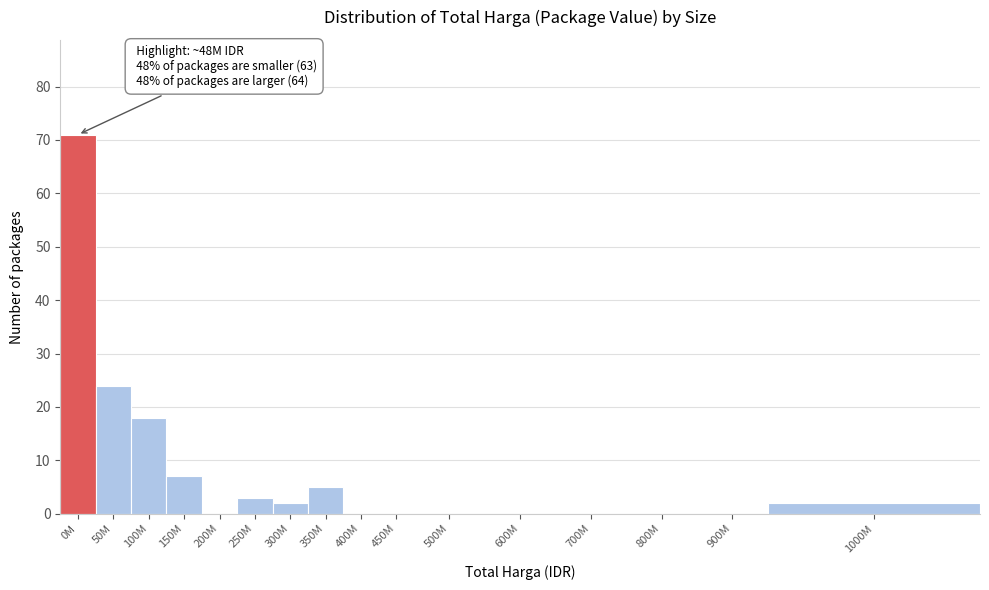

Reading left to right, extract all data points from this chart.

0M=71	50M=24	100M=18	150M=7	200M=0	250M=3	300M=2	350M=5	400M=0	450M=0	500M=0	600M=0	700M=0	800M=0	900M=0	1000M=2